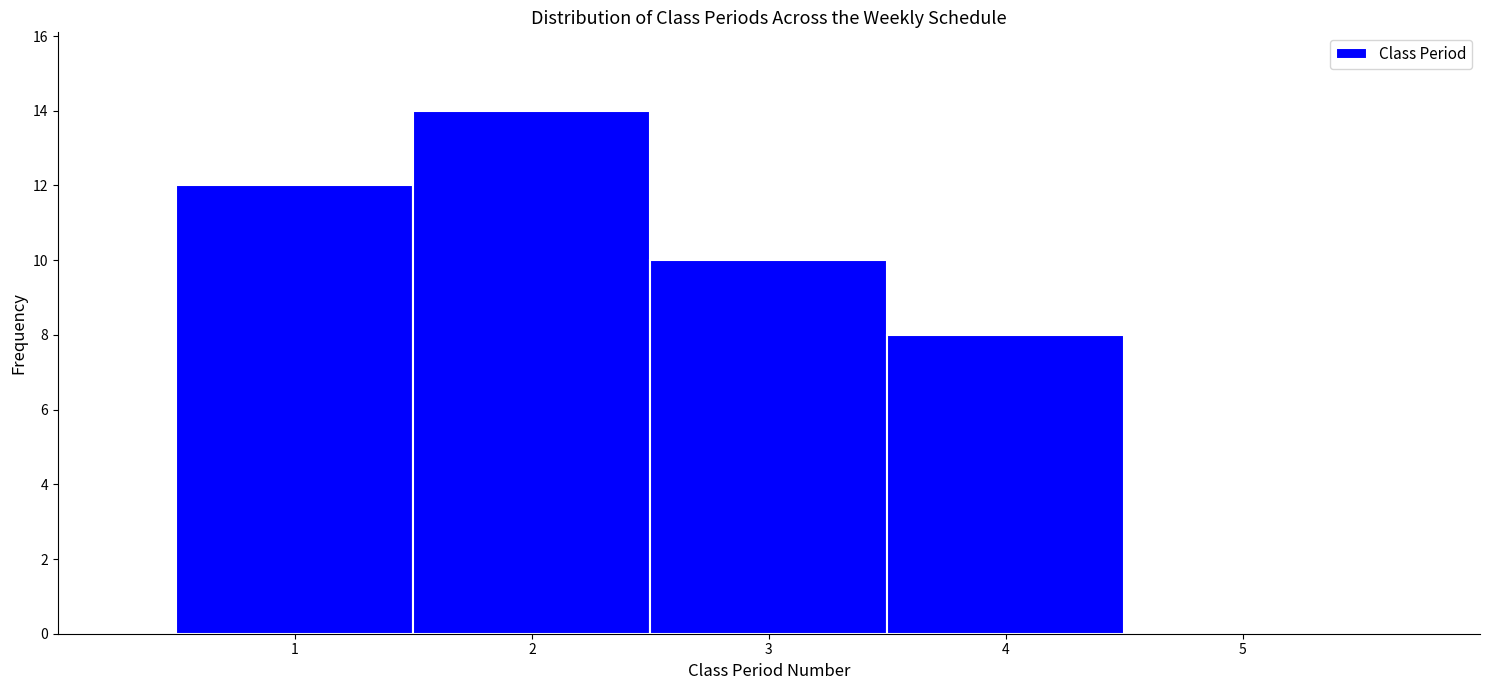

Over which range of the x-axis is the bar tallest?

1.5 to 2.5